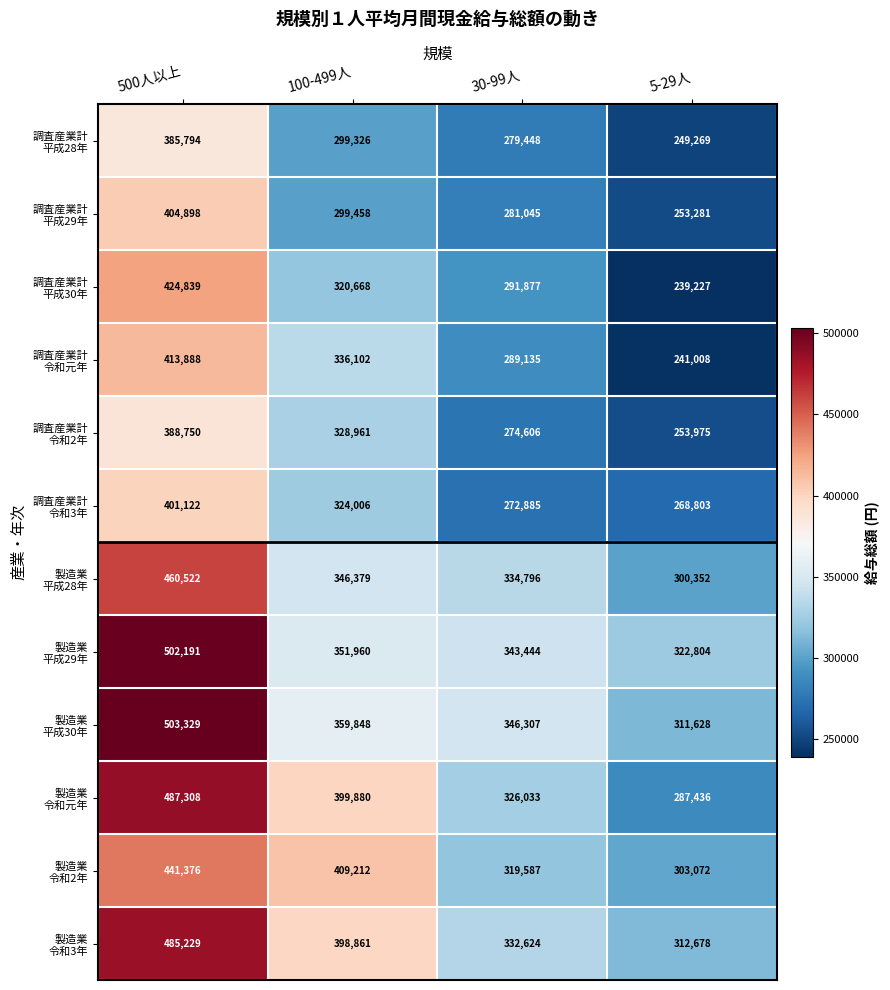

What is the difference between the highest and lowest values at 500人以上?

117535